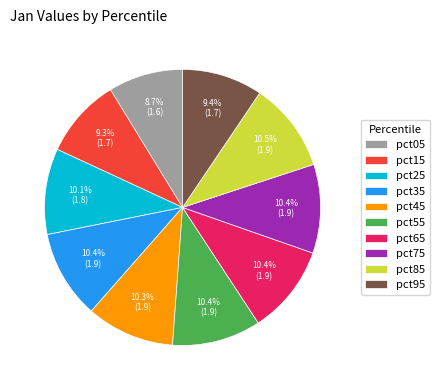

What is the ratio of the value at pct85 to the value at pct75?

1.0